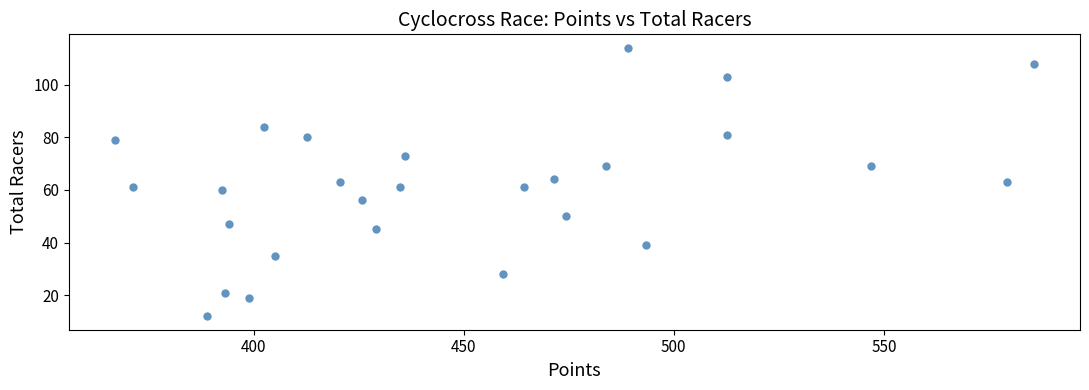

What is the range of Y values (max minus min)?

102